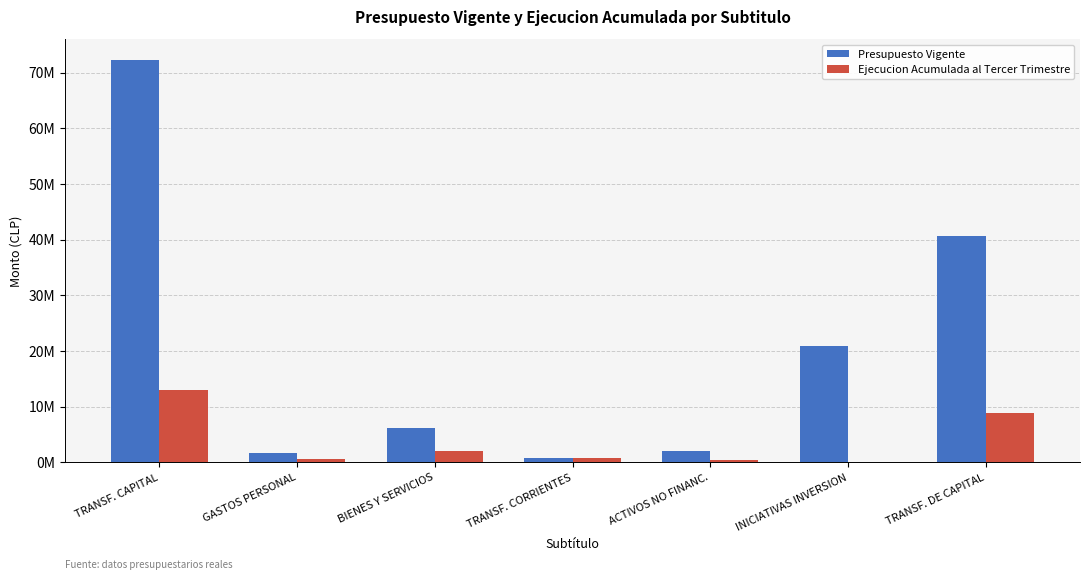

Does the chart contain stacked bars?

No